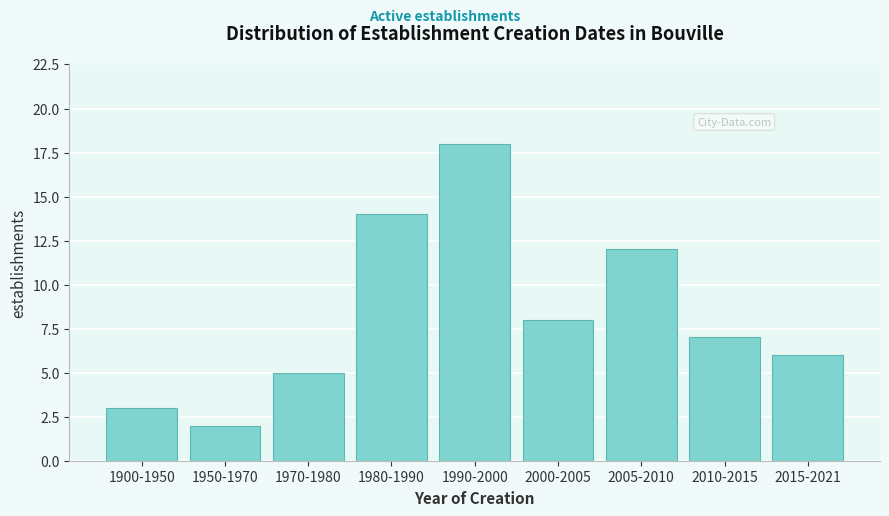

Reading left to right, extract all data points from this chart.

3	2	5	14	18	8	12	7	6